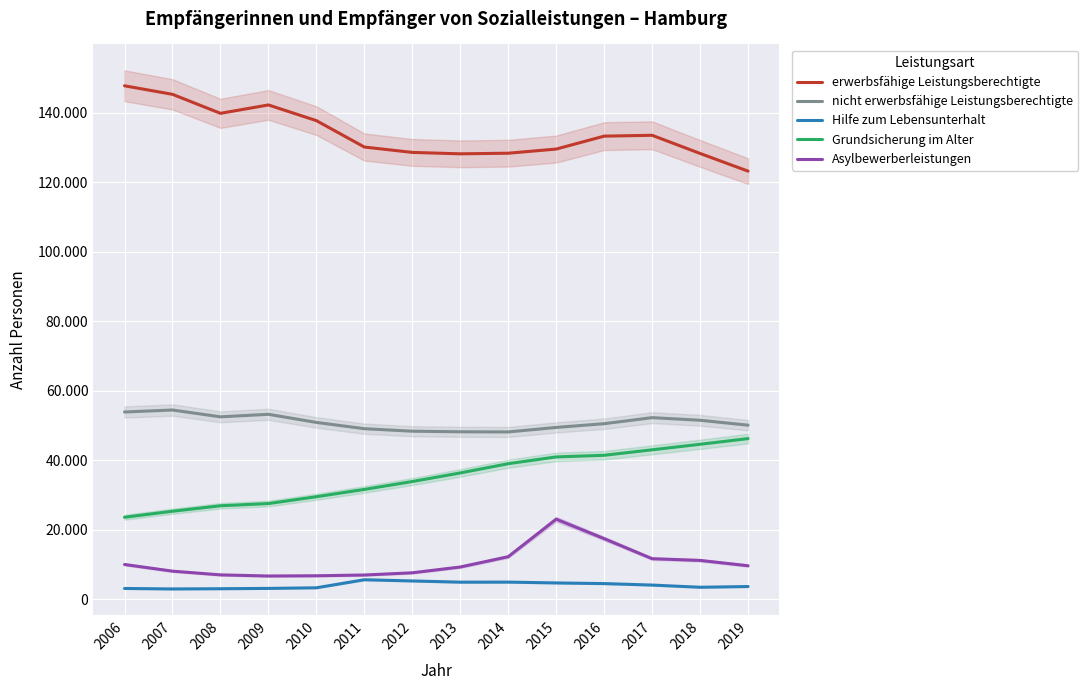

How many interior local valleys does the erwerbsfähige Leistungsberechtigte series have?

2